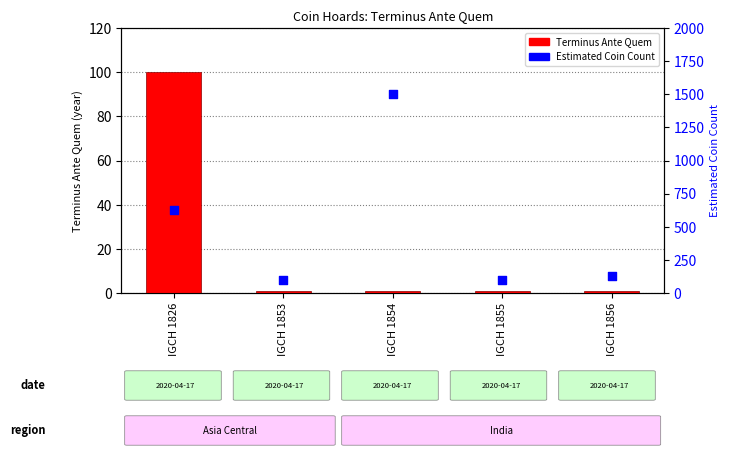

Is the value of Estimated Coin Count at IGCH 1826 greater than the value of Terminus Ante Quem at IGCH 1856?

Yes